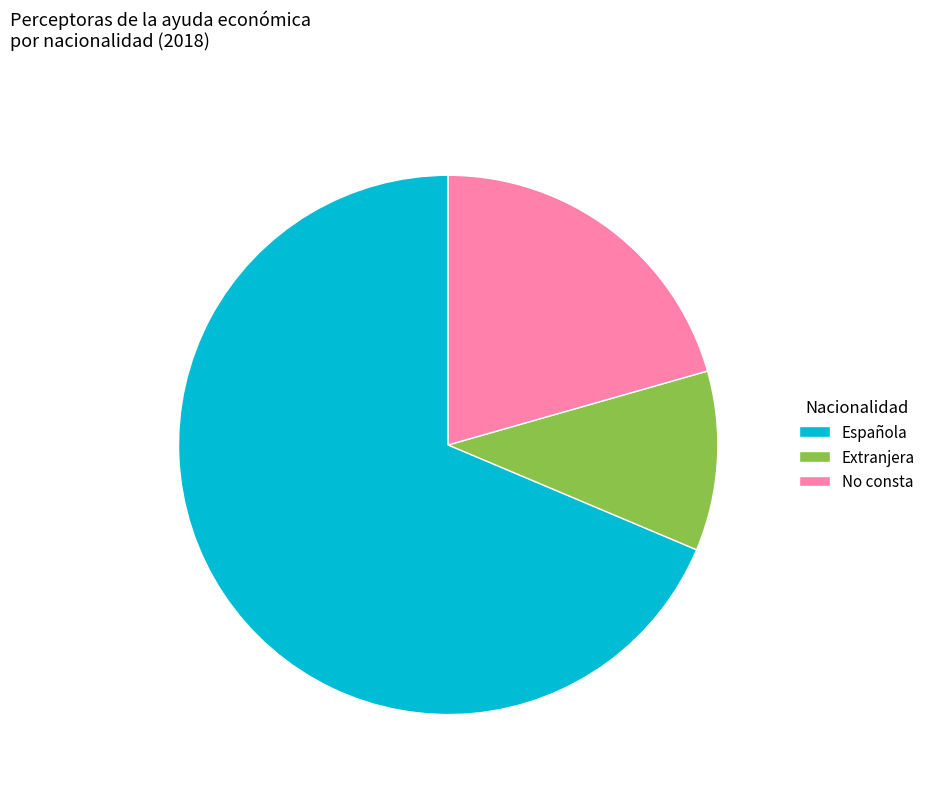

Do Extranjera and Española together represent more than half of the pie?

Yes